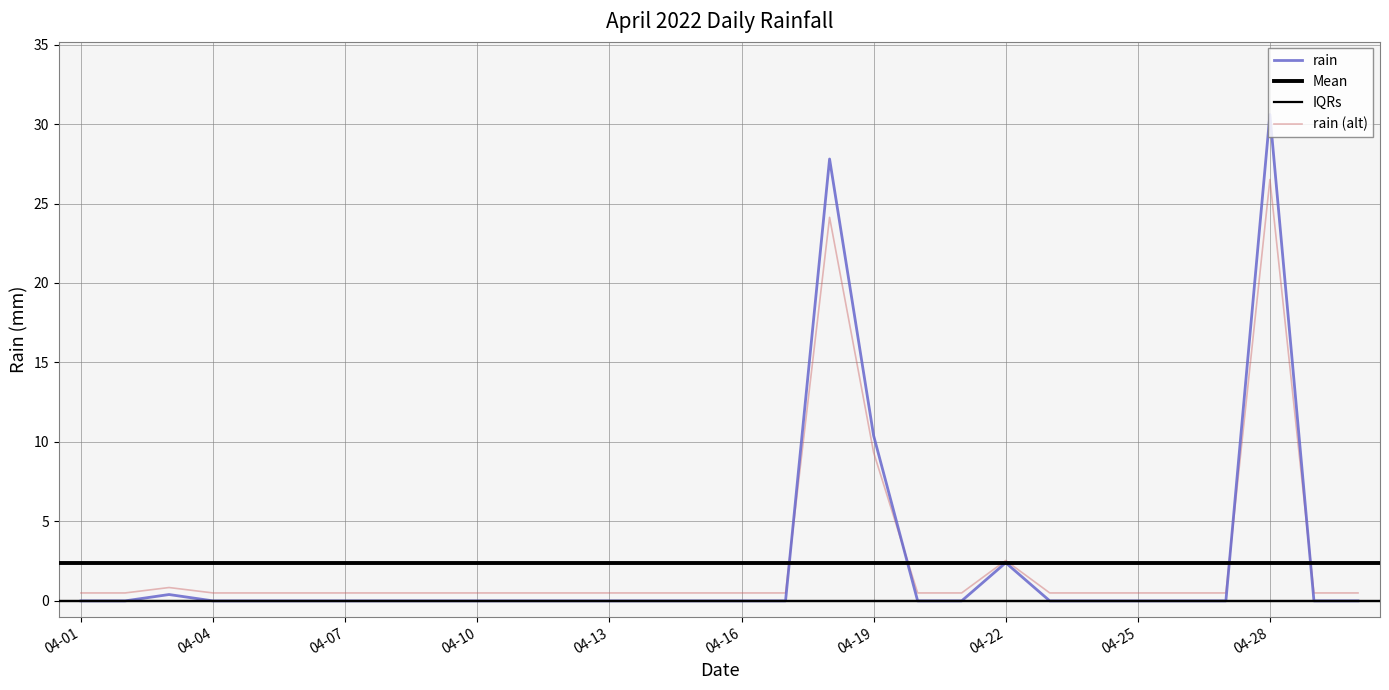

What is the sum of all values?

71.6